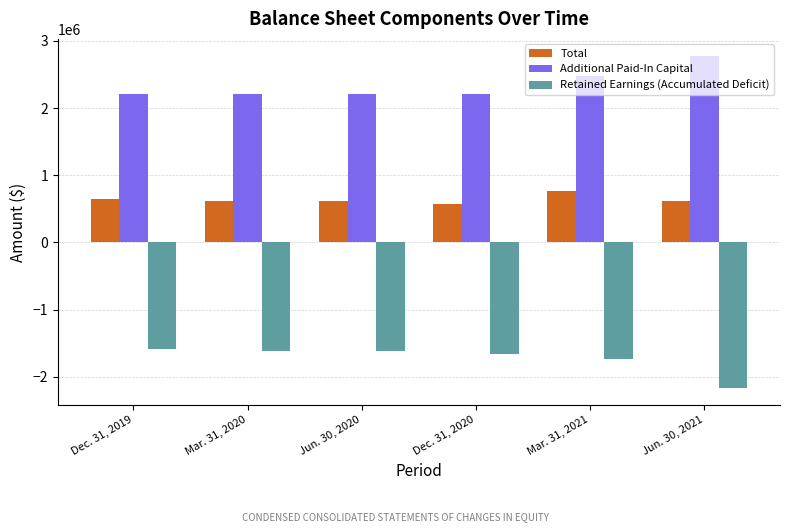

Are the bars grouped side by side (vs. stacked)?

Yes